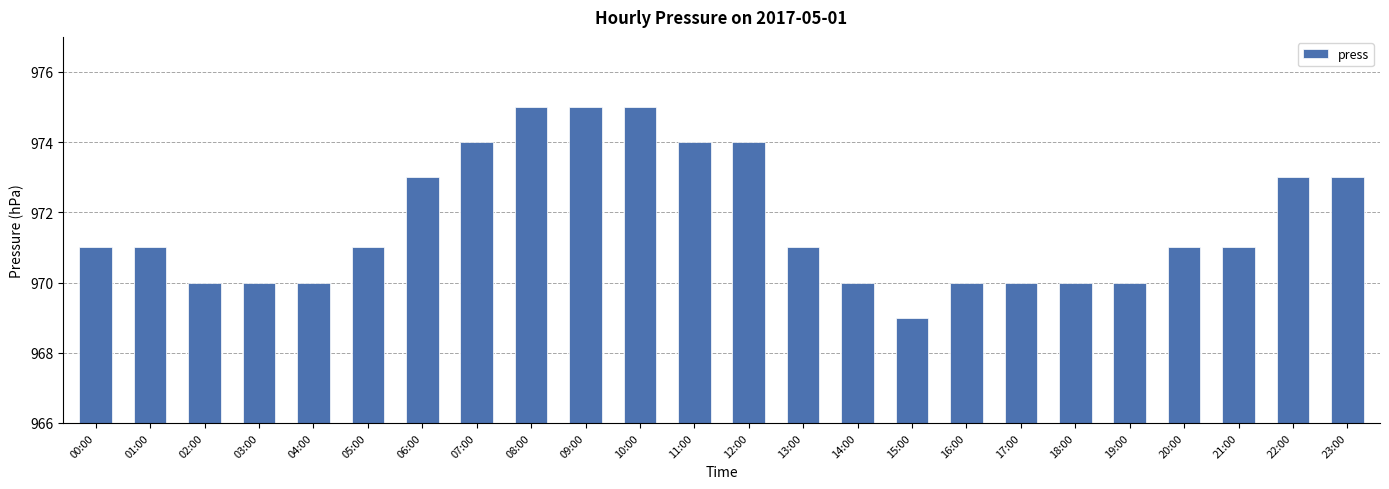

Between 17:00 and 12:00, which is larger?

12:00